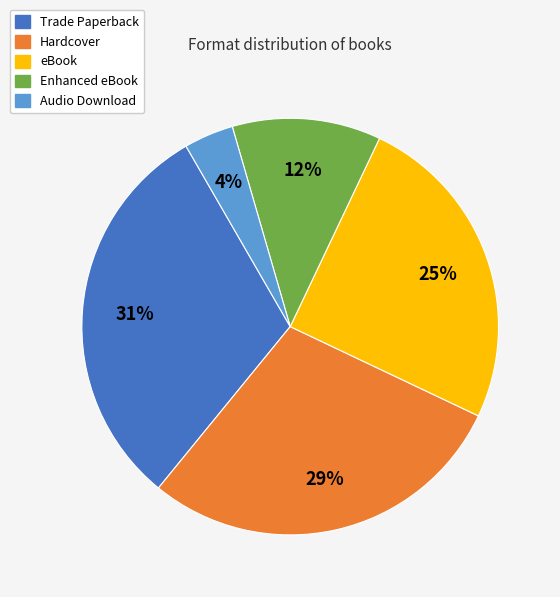

To the nearest percent, what portion does Audio Download represent?

4%